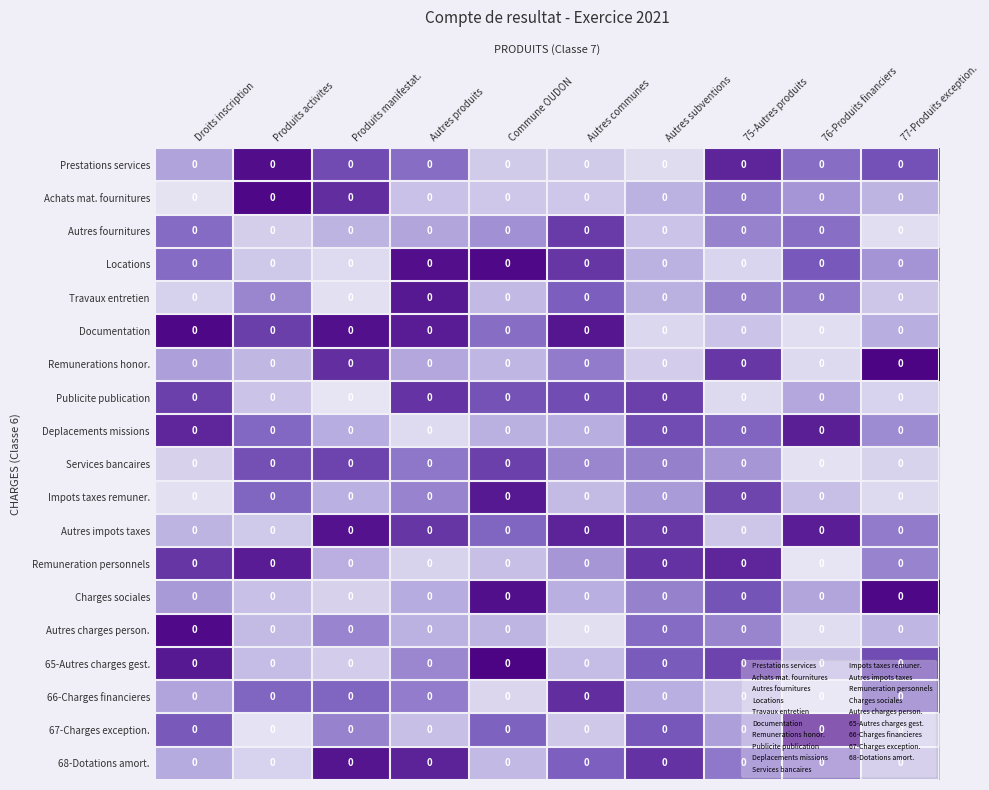

True or false: Impots taxes remuner. has a value of 0.0 at 75-Autres produits.

True